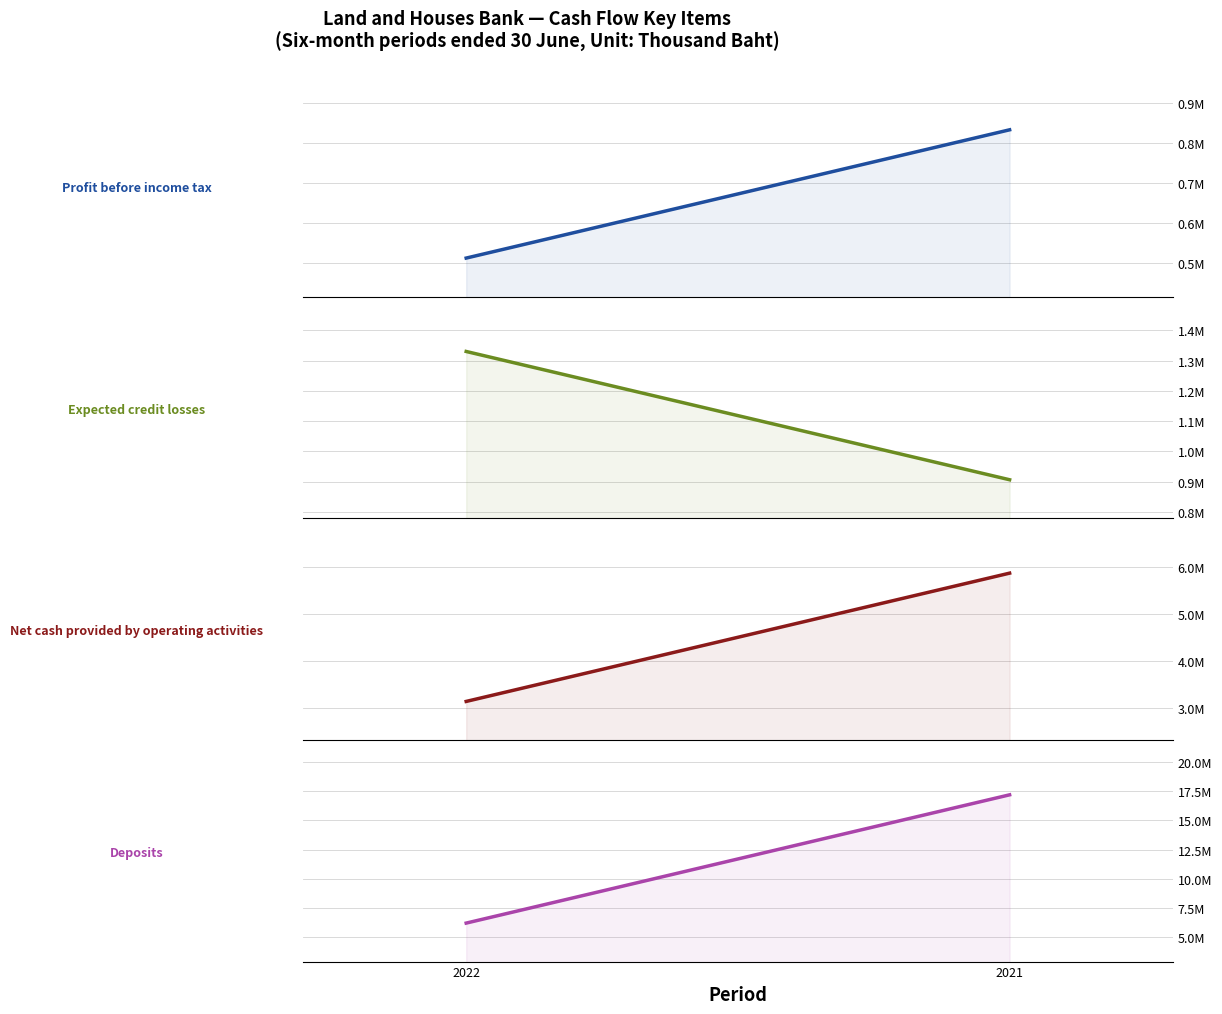

What is the average value of the Net cash provided by operating activities series?

4505982